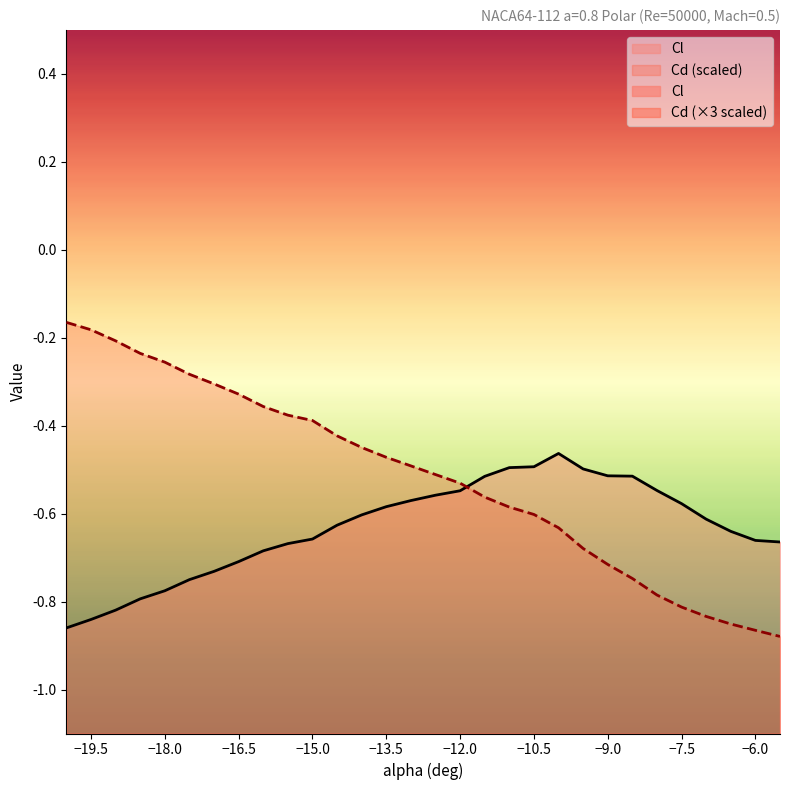

Reading left to right, transcribe all the data shown in this chart.

Cl: -0.9	-0.8	-0.8	-0.8	-0.8	-0.8	-0.7	-0.7	-0.7	-0.7	-0.7	-0.6	-0.6	-0.6	-0.6	-0.6	-0.5	-0.5	-0.5	-0.5	-0.5	-0.5	-0.5	-0.5	-0.5	-0.6	-0.6	-0.6	-0.7	-0.7
Cd: -0.2	-0.2	-0.2	-0.2	-0.3	-0.3	-0.3	-0.3	-0.4	-0.4	-0.4	-0.4	-0.4	-0.5	-0.5	-0.5	-0.5	-0.6	-0.6	-0.6	-0.6	-0.7	-0.7	-0.7	-0.8	-0.8	-0.8	-0.9	-0.9	-0.9